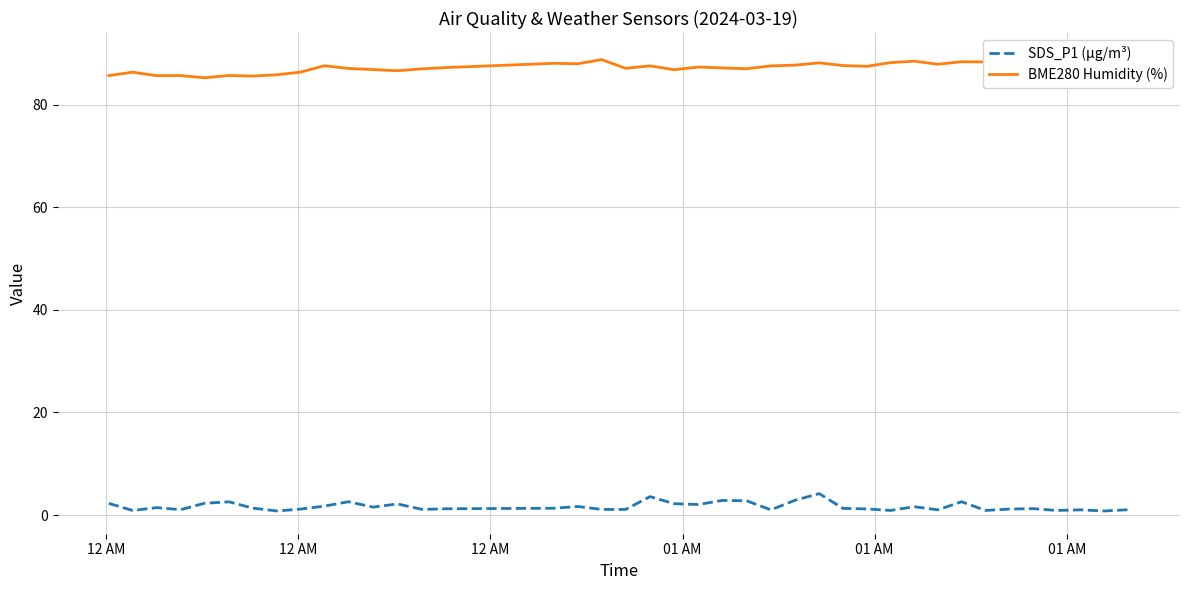

True or false: BME280 Humidity (%) and SDS_P1 (µg/m³) cross at least once.

False